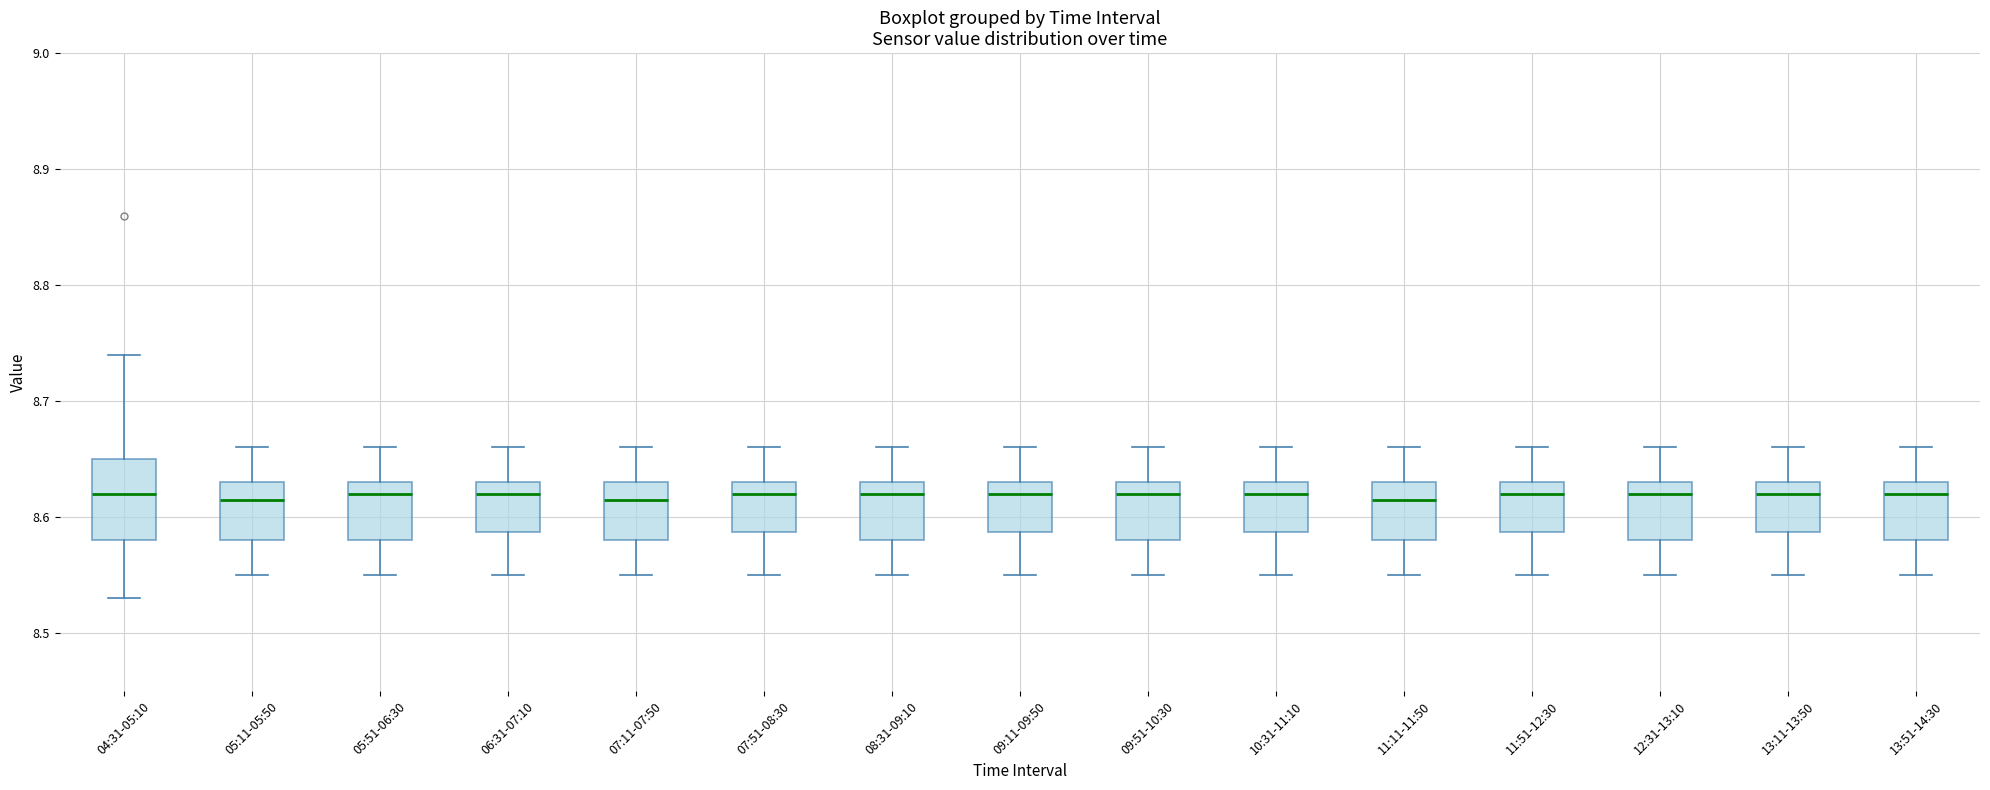

Reading left to right, read every box against the y-axis: the position of its median line, the range the box covers, and the ends of its whiskers. The values are not printed on the chart, so give them approximately, as read against the axis.

04:31-05:10: median 8.62, box 8.58 to 8.65, whiskers 8.53 to 8.74
05:11-05:50: median 8.62, box 8.58 to 8.63, whiskers 8.55 to 8.66
05:51-06:30: median 8.62, box 8.58 to 8.63, whiskers 8.55 to 8.66
06:31-07:10: median 8.62, box 8.59 to 8.63, whiskers 8.55 to 8.66
07:11-07:50: median 8.62, box 8.58 to 8.63, whiskers 8.55 to 8.66
07:51-08:30: median 8.62, box 8.59 to 8.63, whiskers 8.55 to 8.66
08:31-09:10: median 8.62, box 8.58 to 8.63, whiskers 8.55 to 8.66
09:11-09:50: median 8.62, box 8.59 to 8.63, whiskers 8.55 to 8.66
09:51-10:30: median 8.62, box 8.58 to 8.63, whiskers 8.55 to 8.66
10:31-11:10: median 8.62, box 8.59 to 8.63, whiskers 8.55 to 8.66
11:11-11:50: median 8.62, box 8.58 to 8.63, whiskers 8.55 to 8.66
11:51-12:30: median 8.62, box 8.59 to 8.63, whiskers 8.55 to 8.66
12:31-13:10: median 8.62, box 8.58 to 8.63, whiskers 8.55 to 8.66
13:11-13:50: median 8.62, box 8.59 to 8.63, whiskers 8.55 to 8.66
13:51-14:30: median 8.62, box 8.58 to 8.63, whiskers 8.55 to 8.66